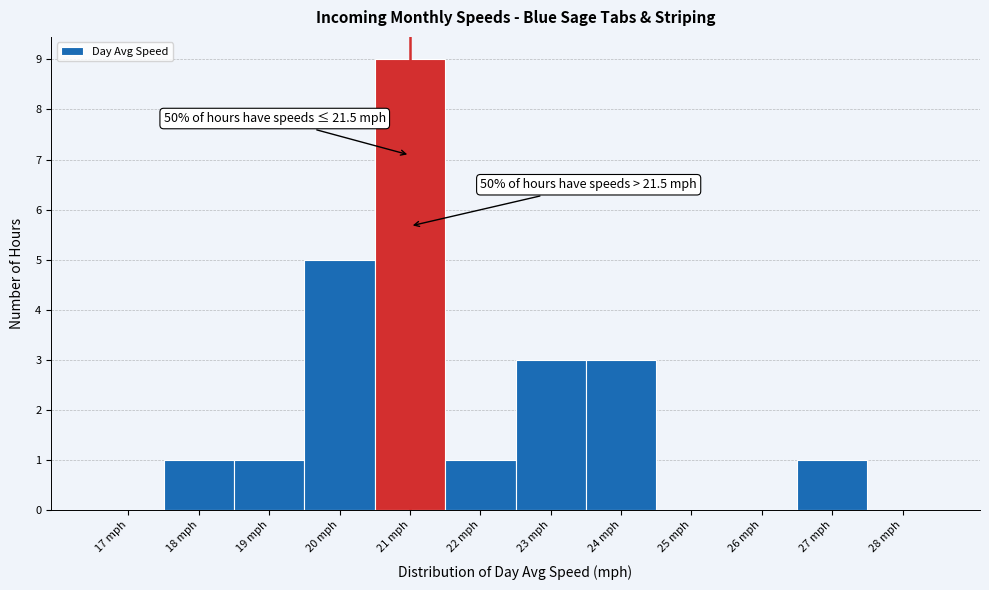

Reading right to left, what are all the values shown in this chart?

28 mph=0	27 mph=1	26 mph=0	25 mph=0	24 mph=3	23 mph=3	22 mph=1	21 mph=9	20 mph=5	19 mph=1	18 mph=1	17 mph=0